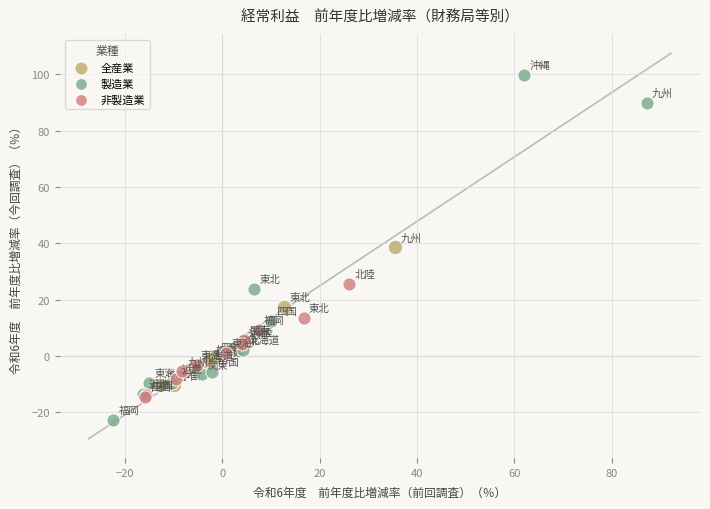

Which series reaches the maximum Y coordinate?

製造業